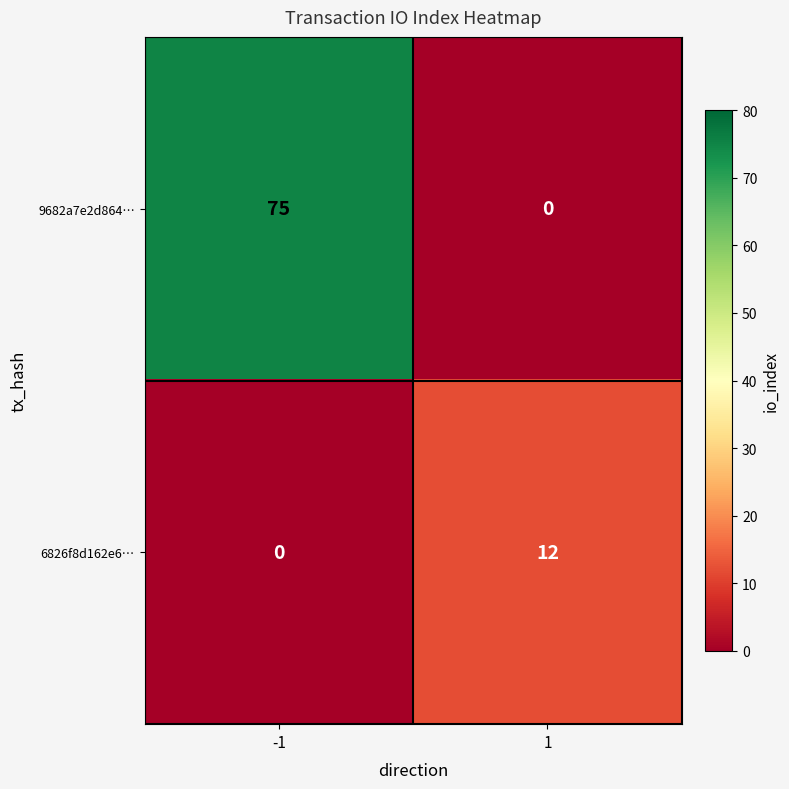

Reading left to right, extract all data points from this chart.

9682a7e2d864…: 75	0
6826f8d162e6…: 0	12